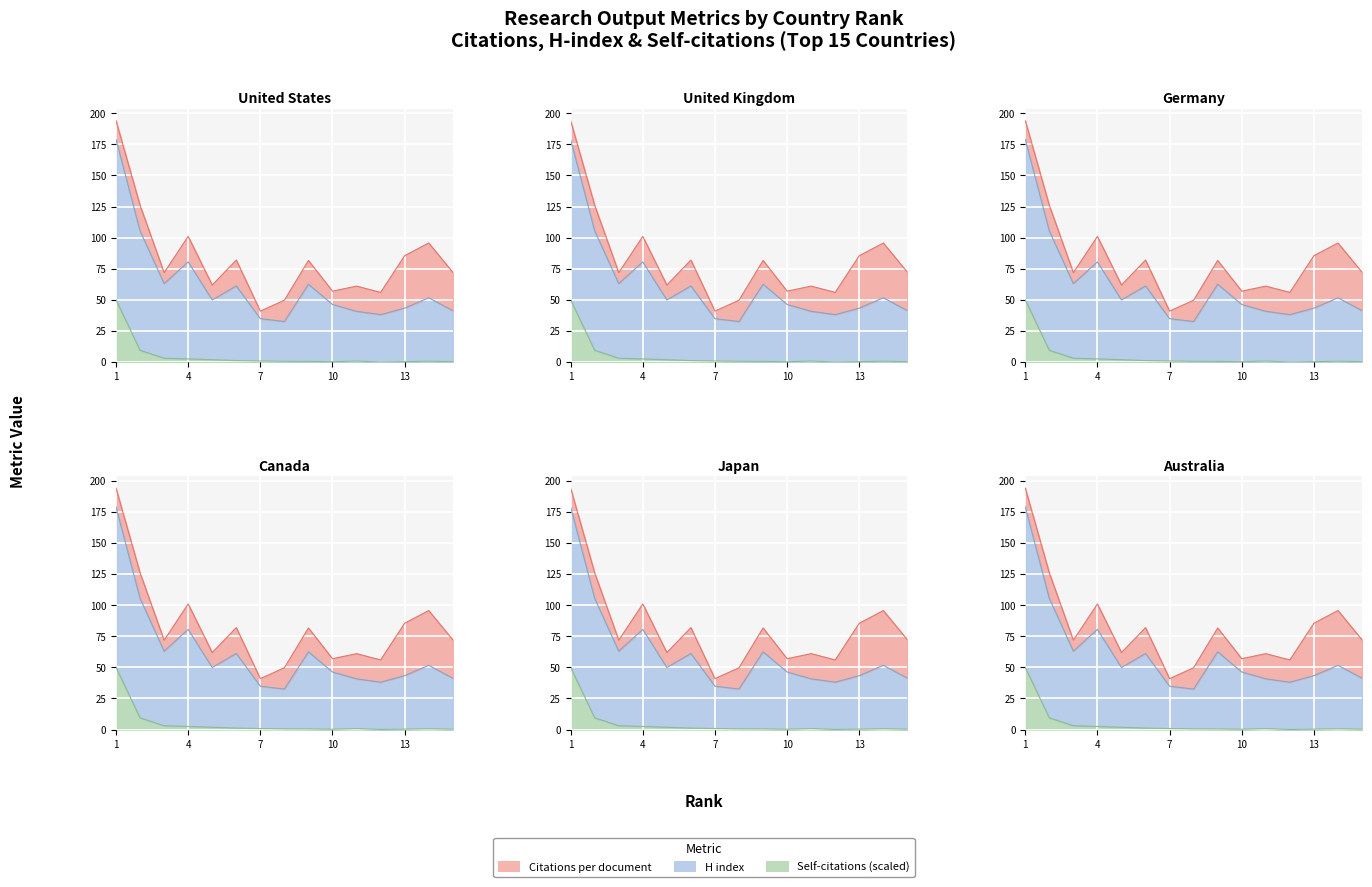

What is the value of the H index point at the 15th from the left?

41.3